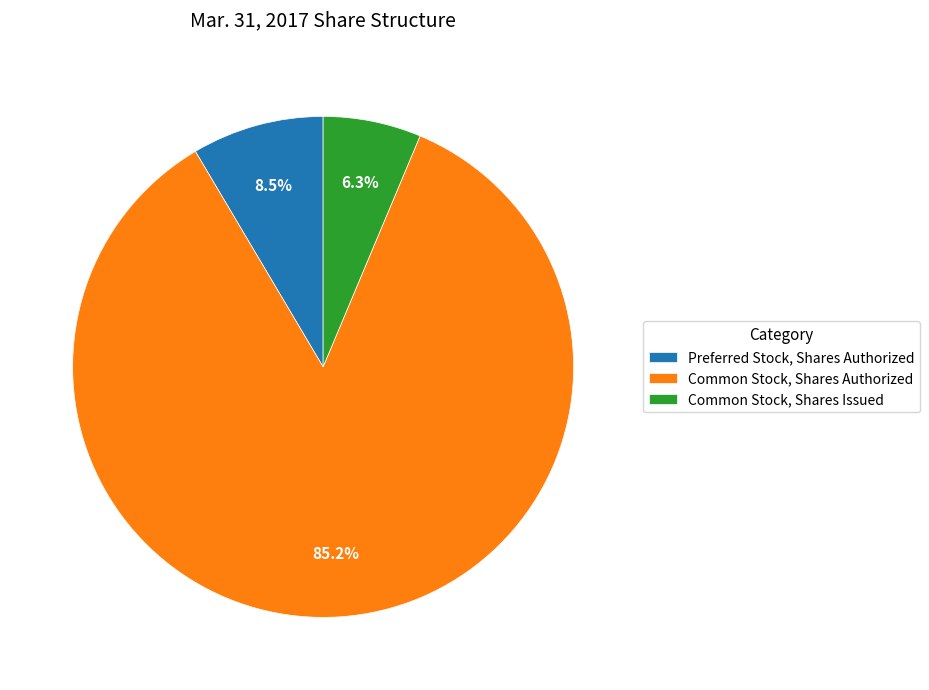

The Preferred Stock, Shares Authorized slice represents 22% of the pie. True or false?

False